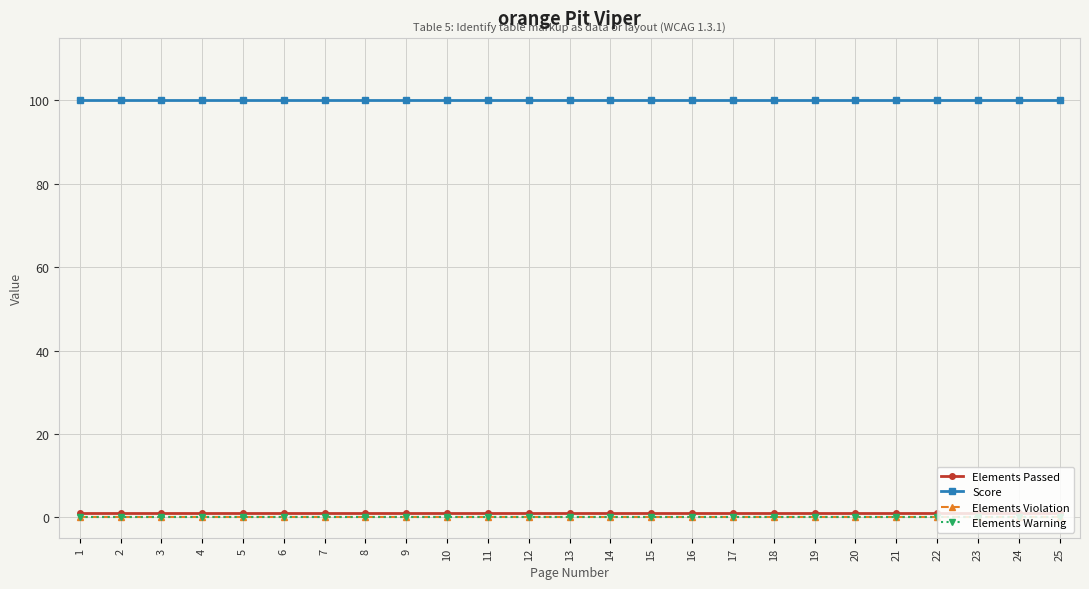

At which category does the chart reach its minimum across all series?

1